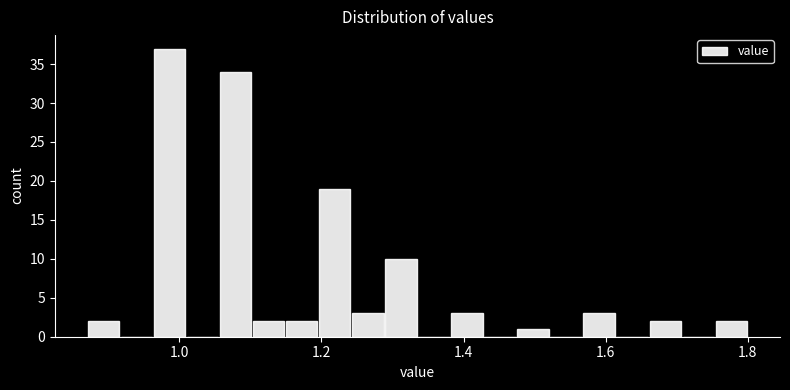

Around what value on the x-axis is the tallest bar? Give the approximate position of its centre, as read against the axis.

0.98